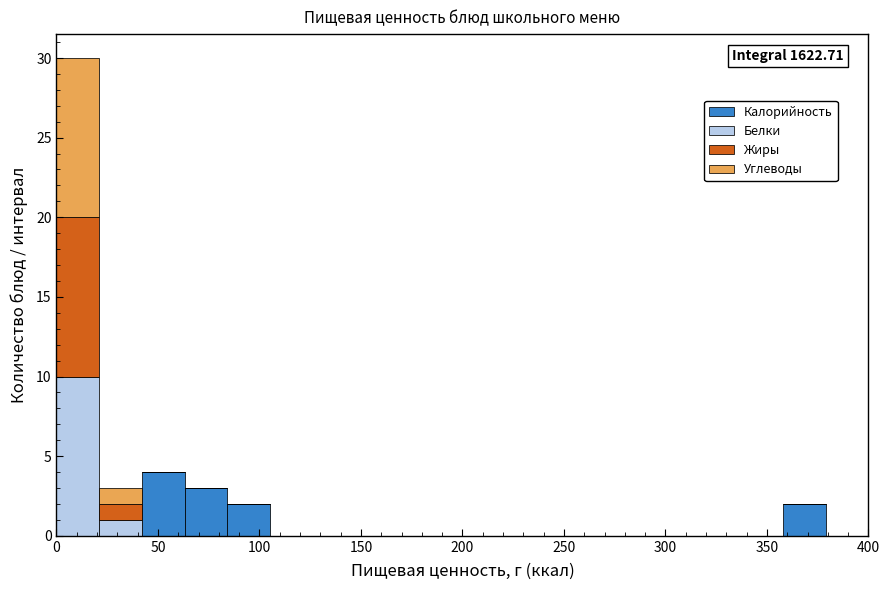

Which range on the x-axis has the tallest stacked bar (by total height)?

0 to 20